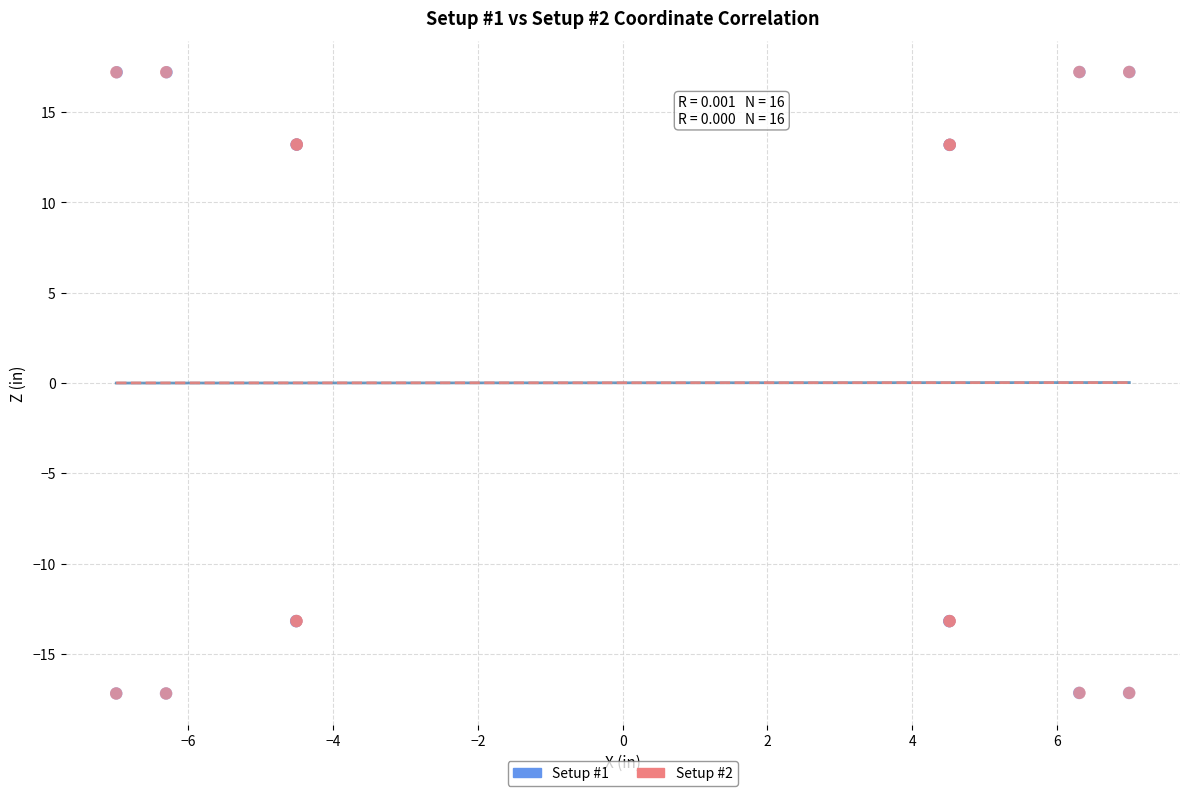

Which series has the widest spread of Y values?

Setup #2